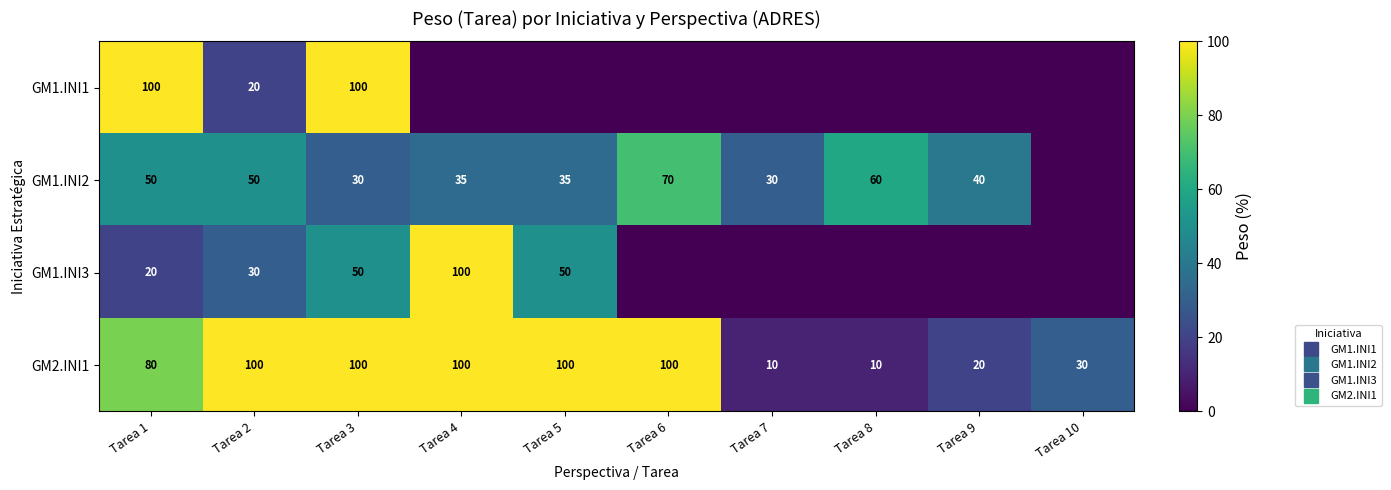

Between Tarea 6 and Tarea 10, which is larger?

Tarea 6